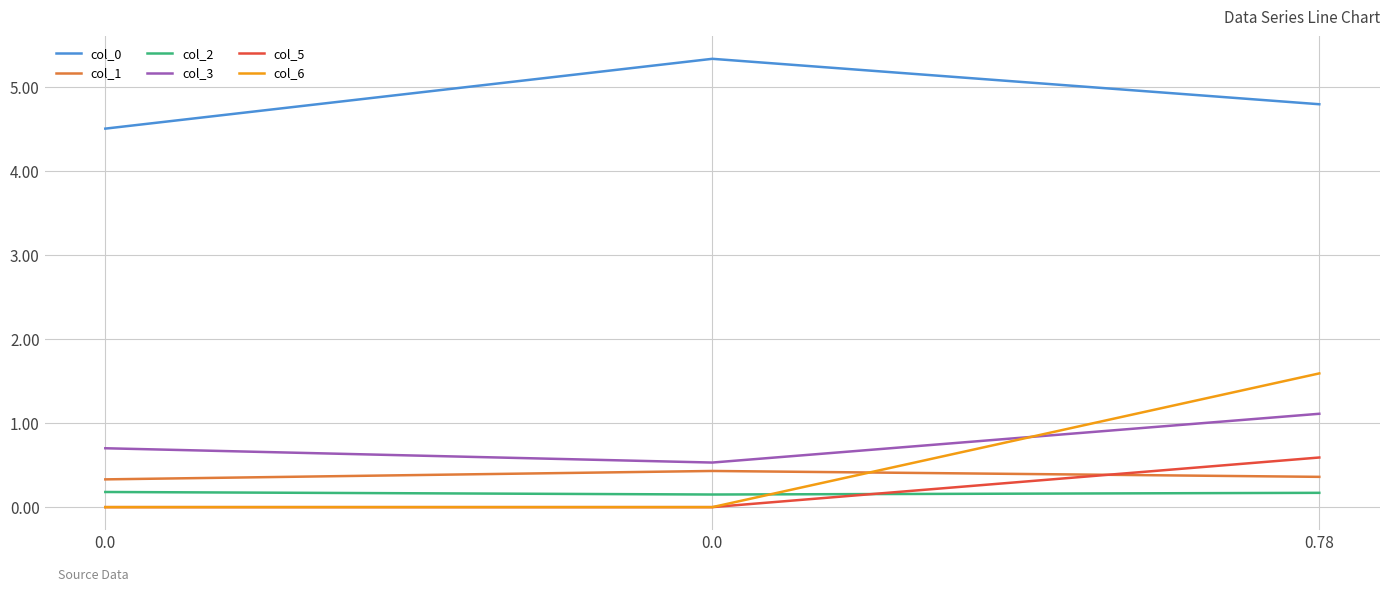

How many lines are shown in the chart?

6